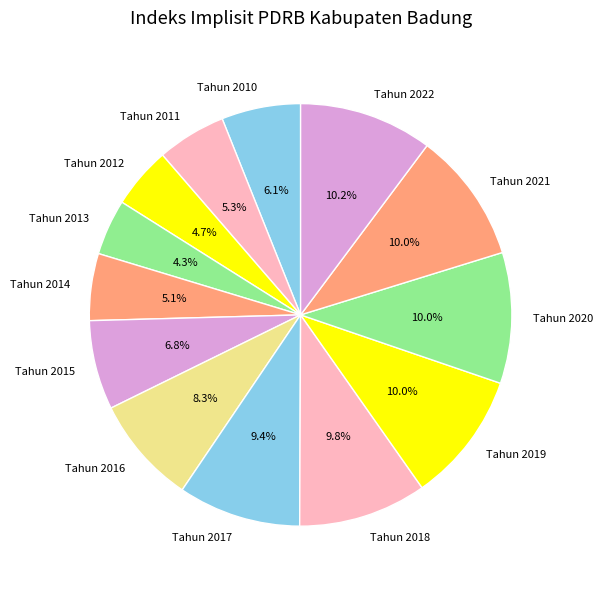

What is the ratio of the value at Tahun 2018 to the value at Tahun 2021?

1.0